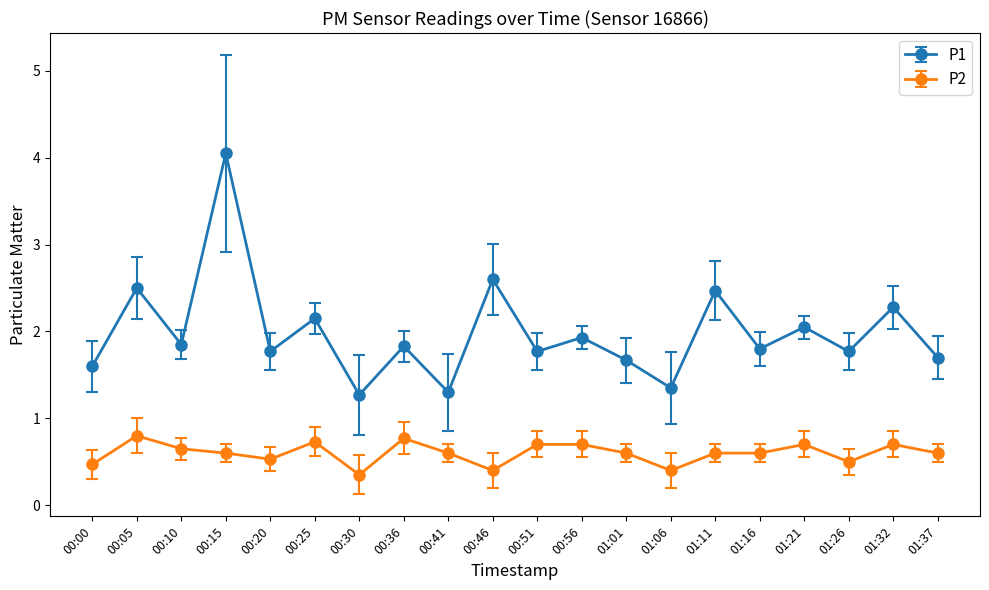

What is the approximate value of P1 at 01:11?

2.5